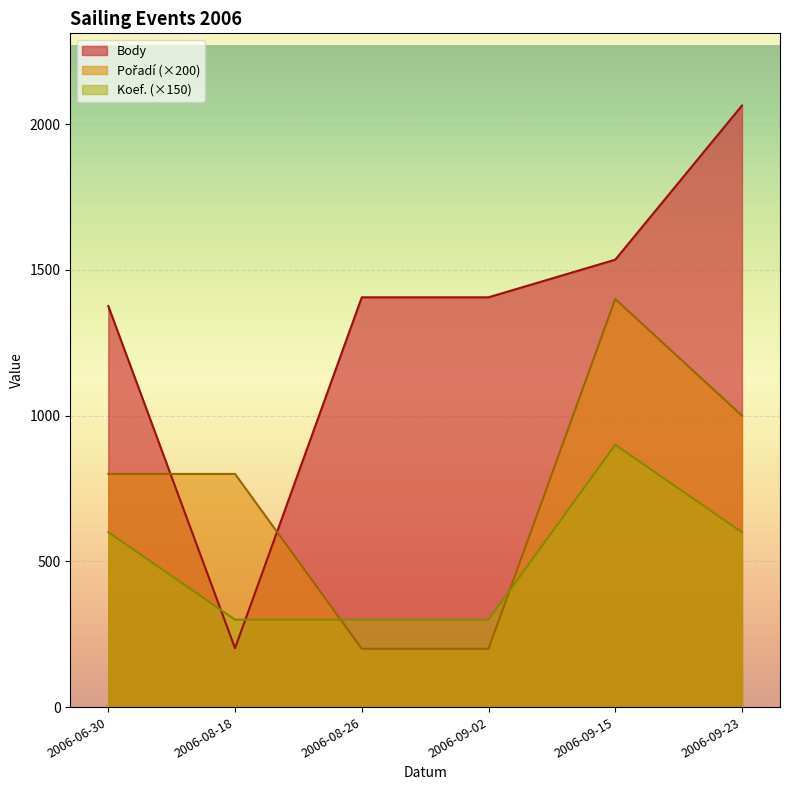

Reading left to right, extract all data points from this chart.

Body: 1376	202	1406	1406	1535	2064
Pořadí: 800	800	200	200	1400	1000
Koef.: 600	300	300	300	900	600